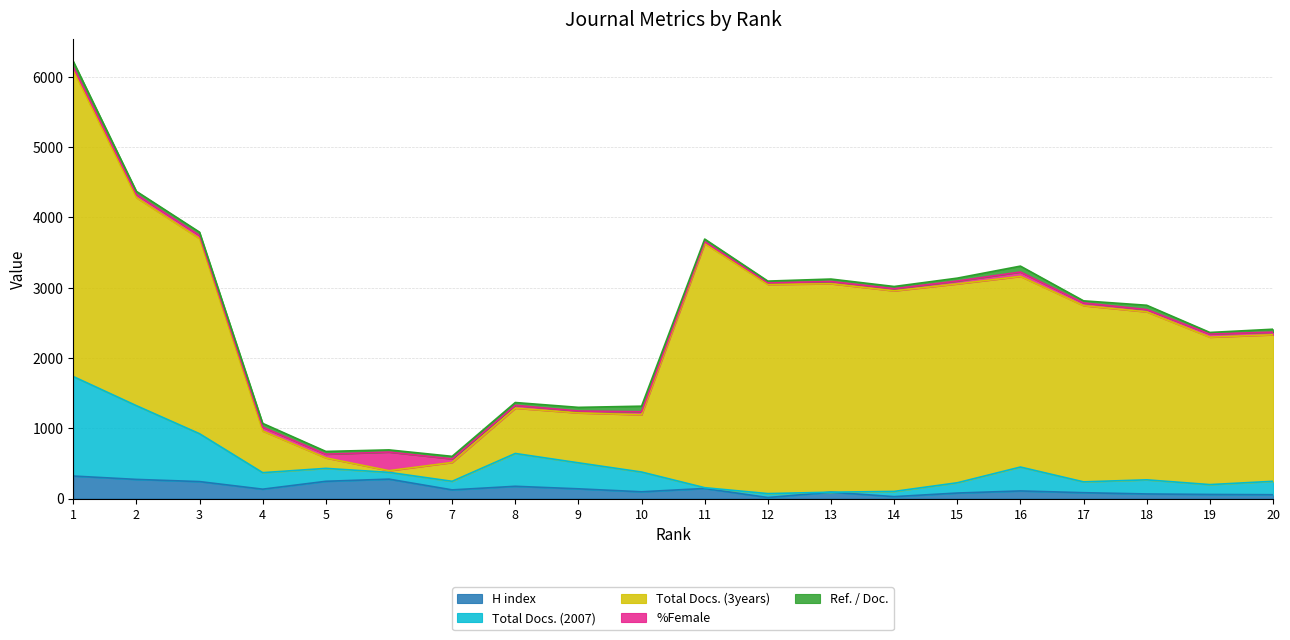

What value does the Ref. / Doc. series have at 15?

41